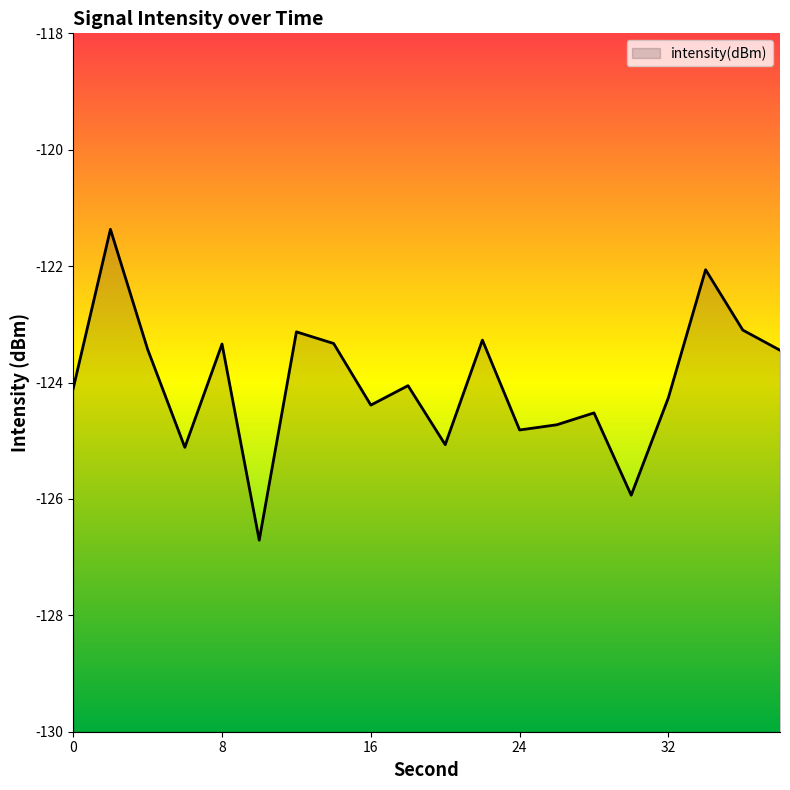

The chart shows a value of -123.4 at 38. True or false?

True